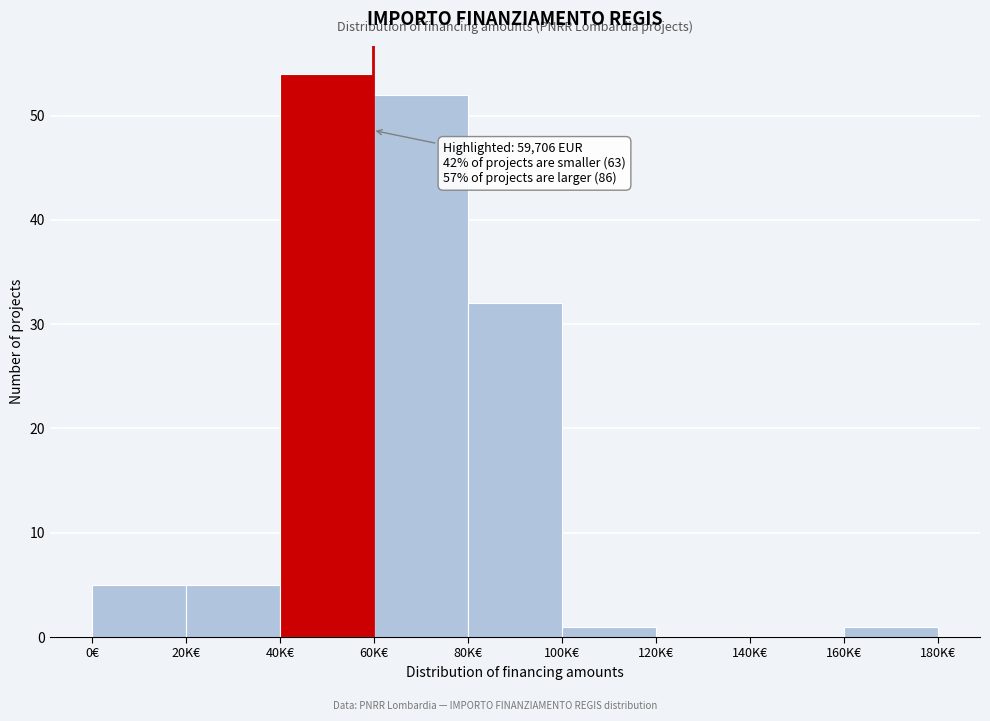

Reading left to right, list all the values displayed in this chart.

0€=5	20K€=5	40K€=54	60K€=52	80K€=32	100K€=1	120K€=0	140K€=0	160K€=1